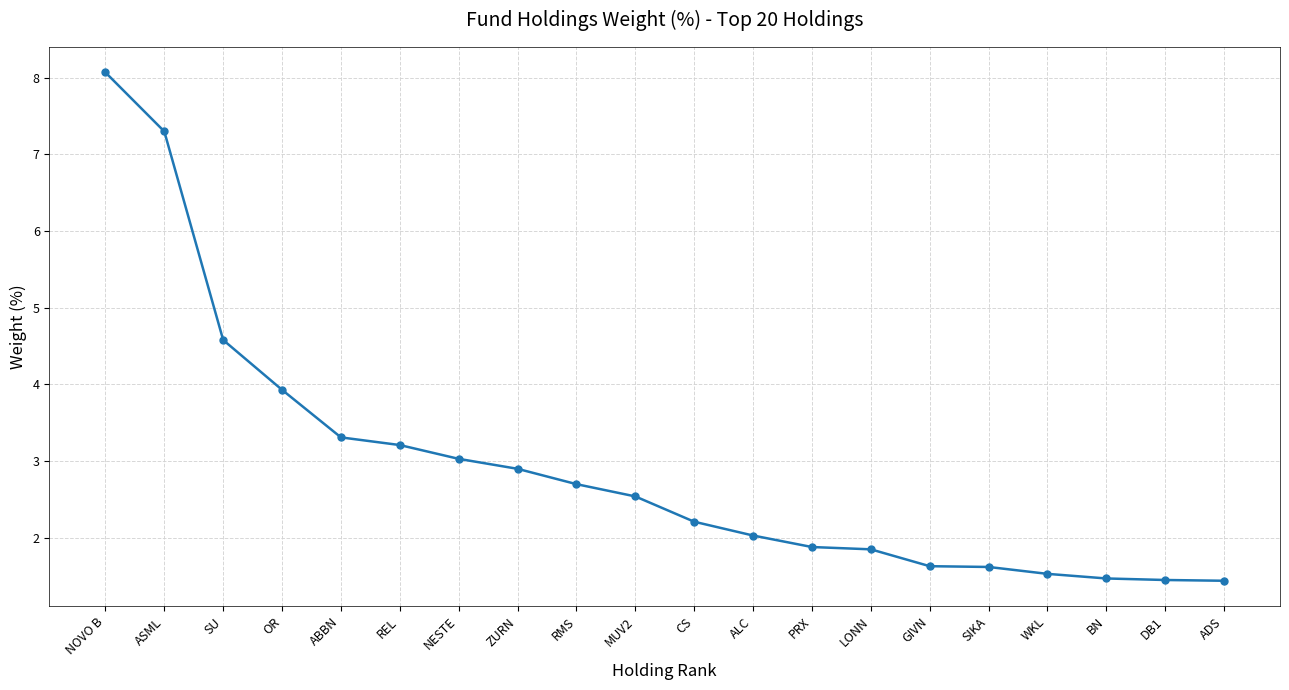

What is the difference between the values at ADS and ASML?

5.9